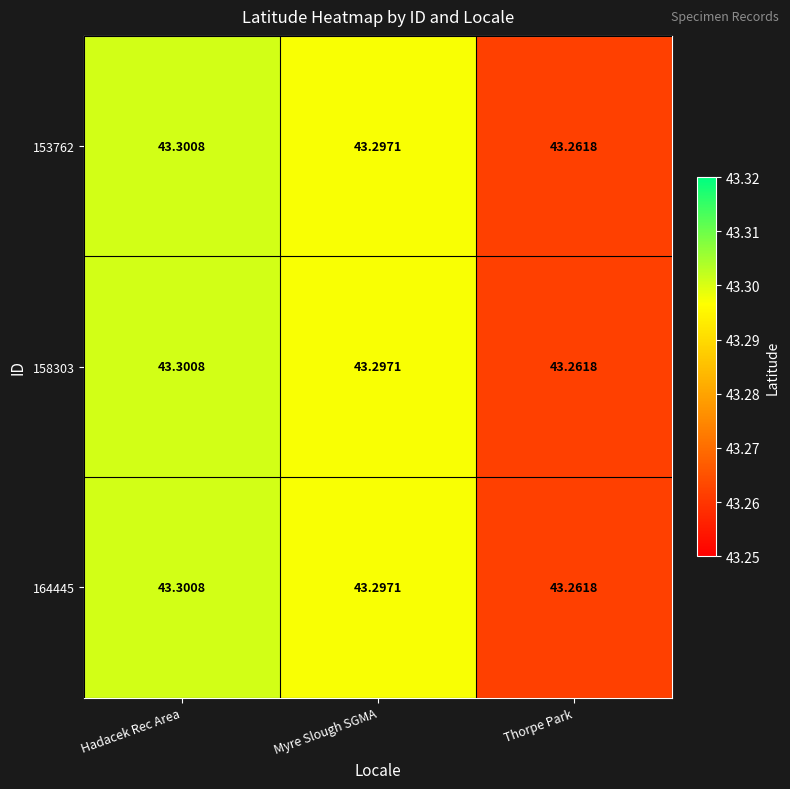

List the labels in order of 158303 value, largest first.

Hadacek Rec Area, Myre Slough SGMA, Thorpe Park